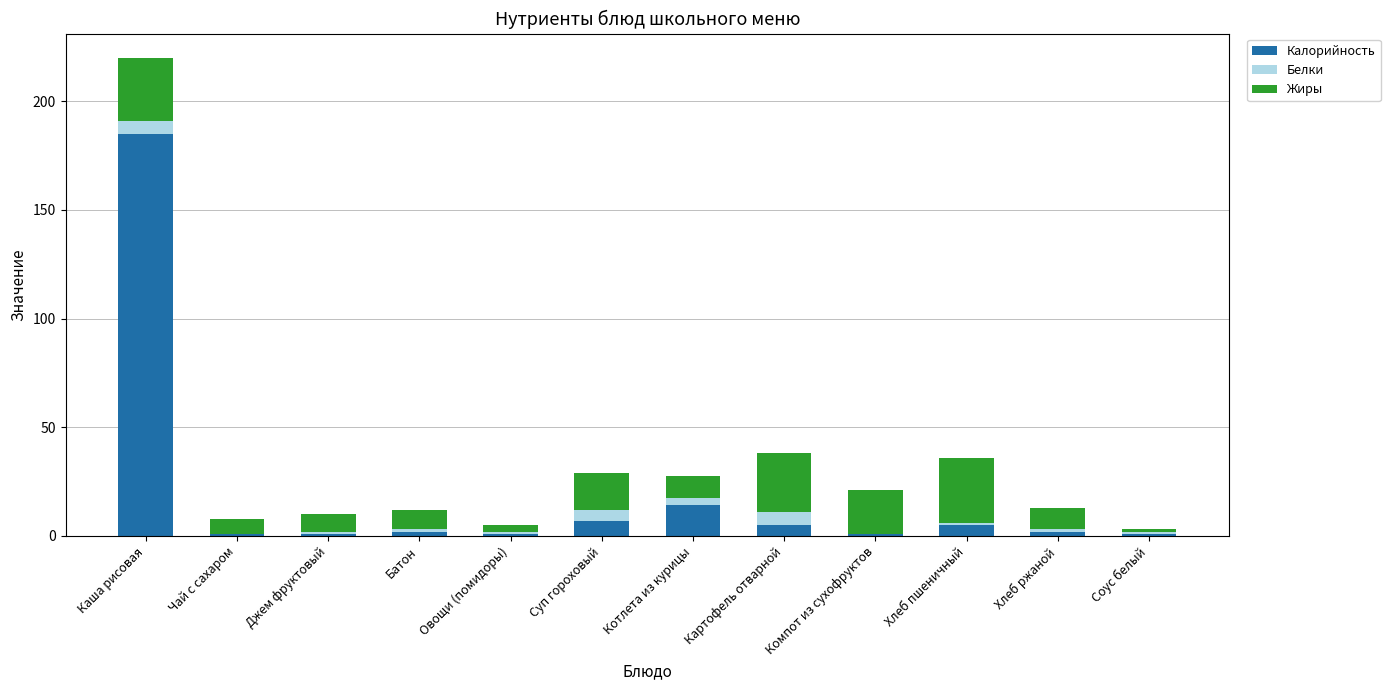

Are the bars horizontal?

No